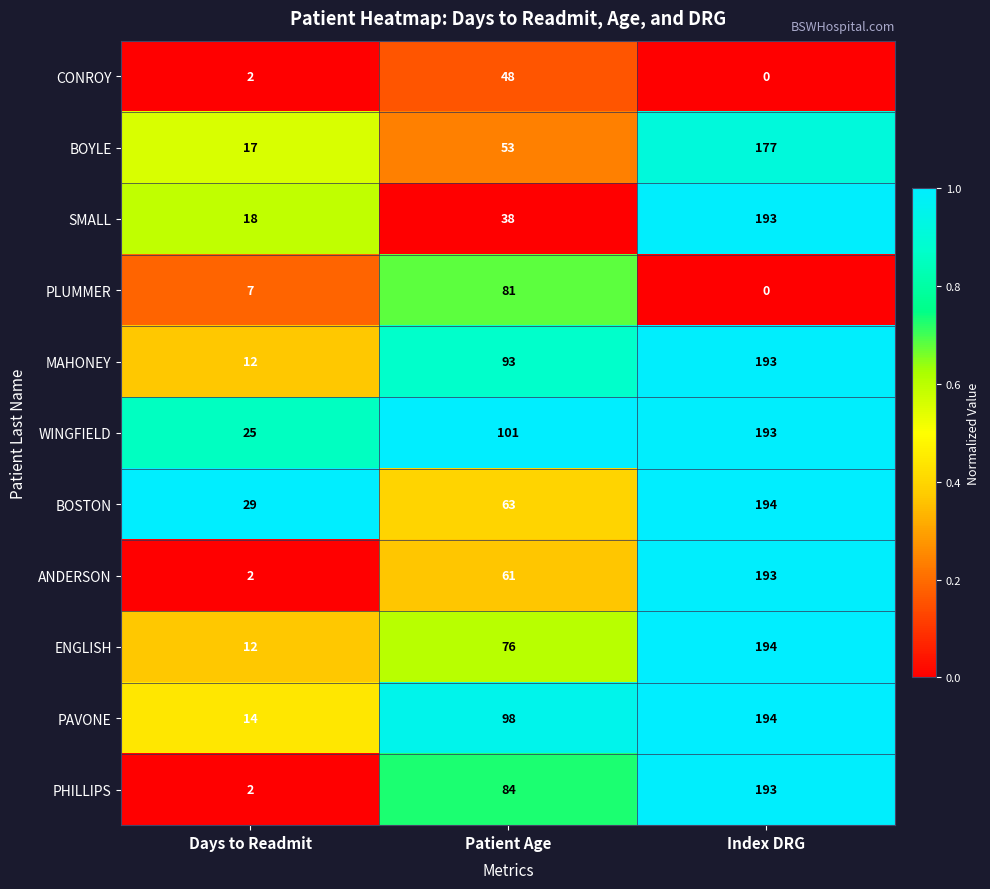

What is the approximate value of PAVONE at Patient Age?

98